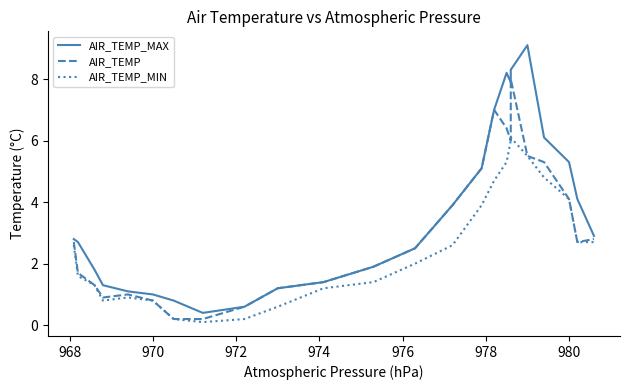

Which series has the largest total across all categories?

AIR_TEMP_MAX